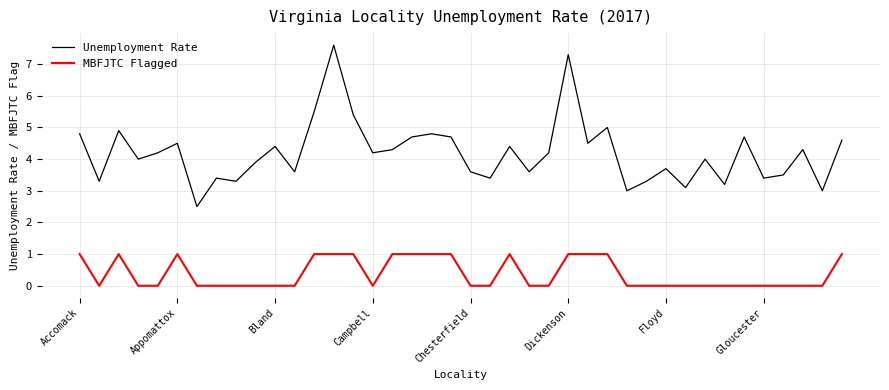

Rank the series by their maximum value, from highest to lowest.

Unemployment Rate, MBFJTC Flagged